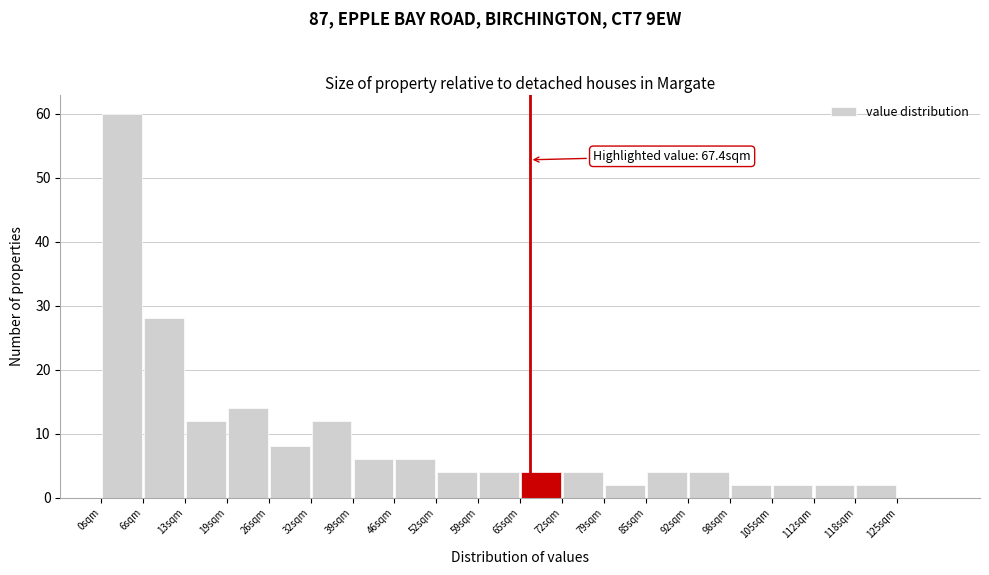

Over which range of the x-axis is the bar tallest?

0 to 7